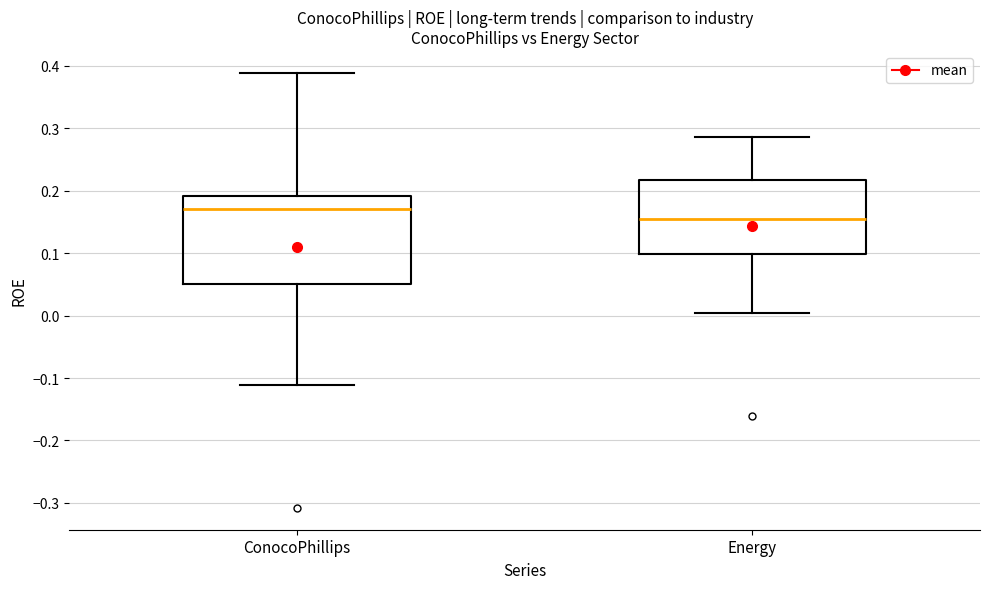

Reading left to right, read every box against the y-axis: the position of its median line, the range the box covers, and the ends of its whiskers. The values are not printed on the chart, so give them approximately, as read against the axis.

ConocoPhillips: median 0.17, box 0.05 to 0.19, whiskers -0.11 to 0.39
Energy: median 0.16, box 0.10 to 0.22, whiskers 0.00 to 0.29